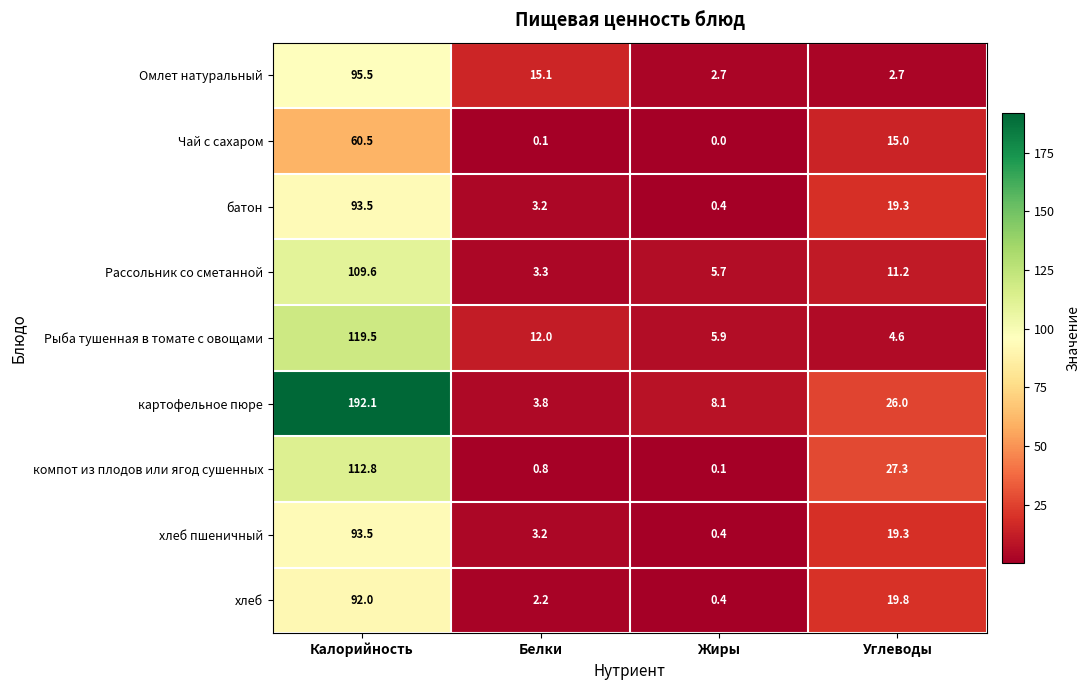

Which series has the widest spread of values?

картофельное пюре